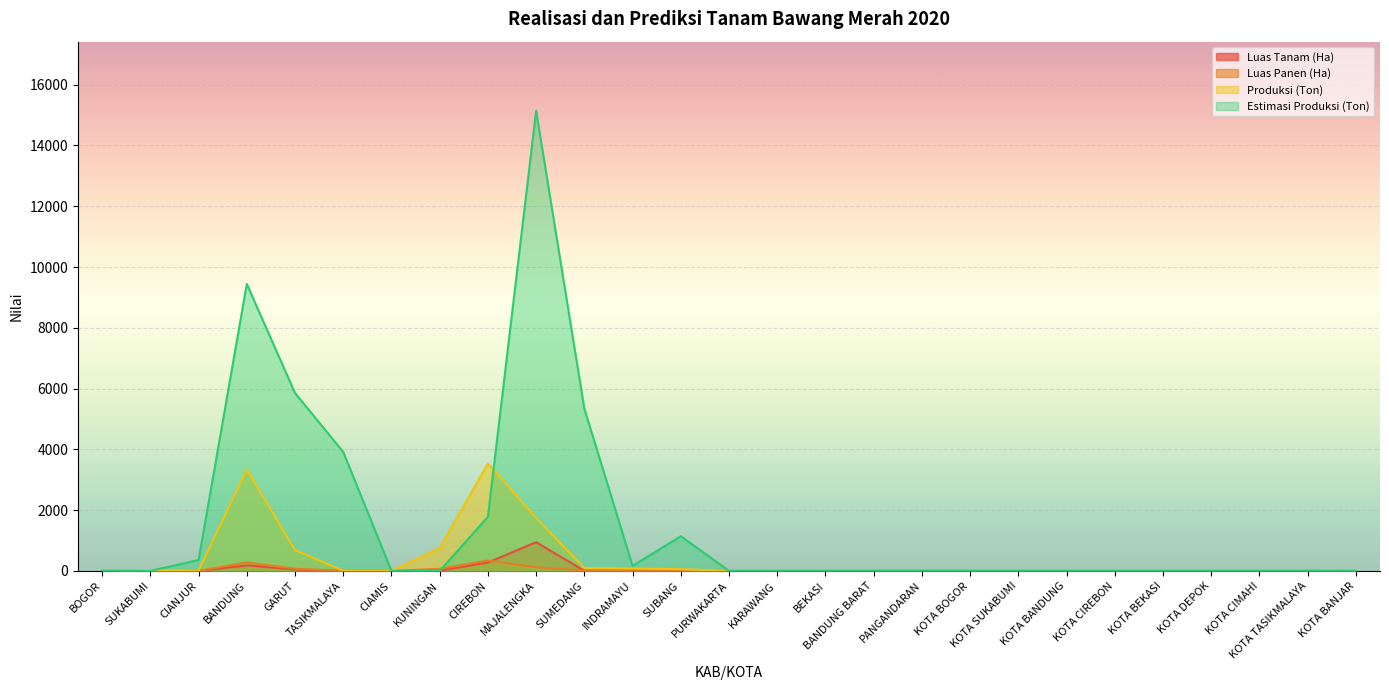

List the series in order of their peak value, lowest first.

Luas Panen (Ha), Luas Tanam (Ha), Produksi (Ton), Estimasi Produksi (Ton)